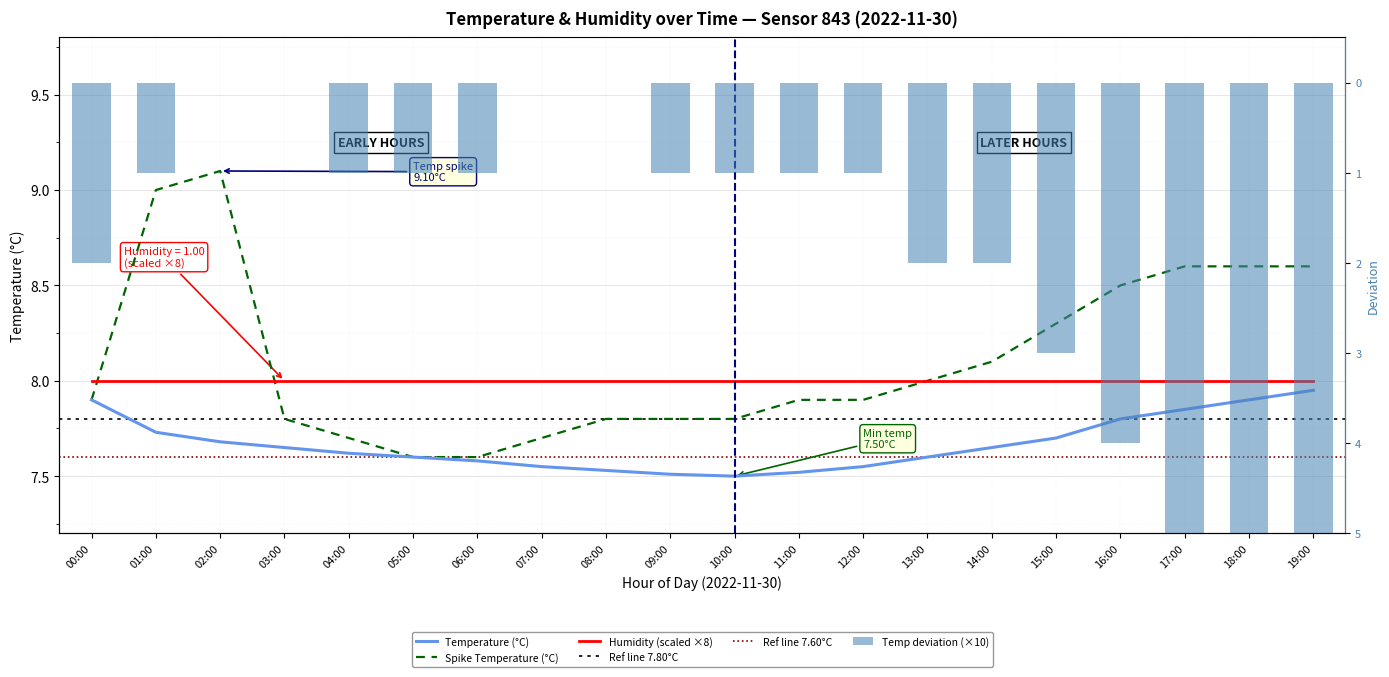

What is the sum of the values at 14:00 and 08:00?

15.2